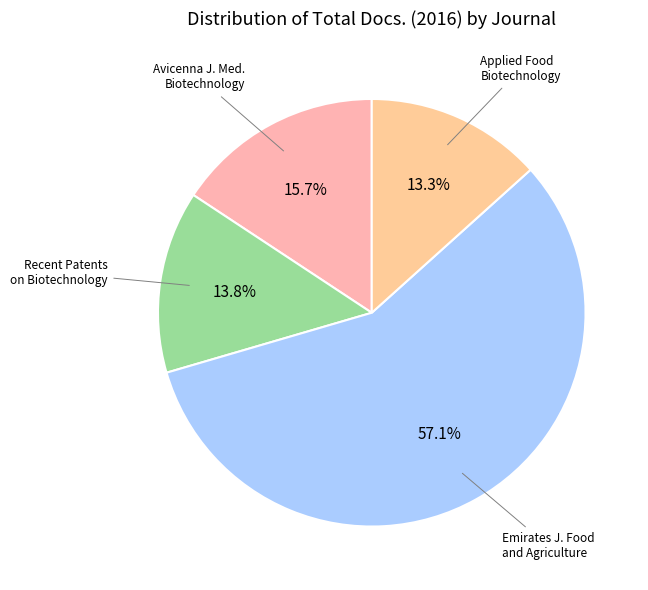

Count the number of slices in the pie.

4